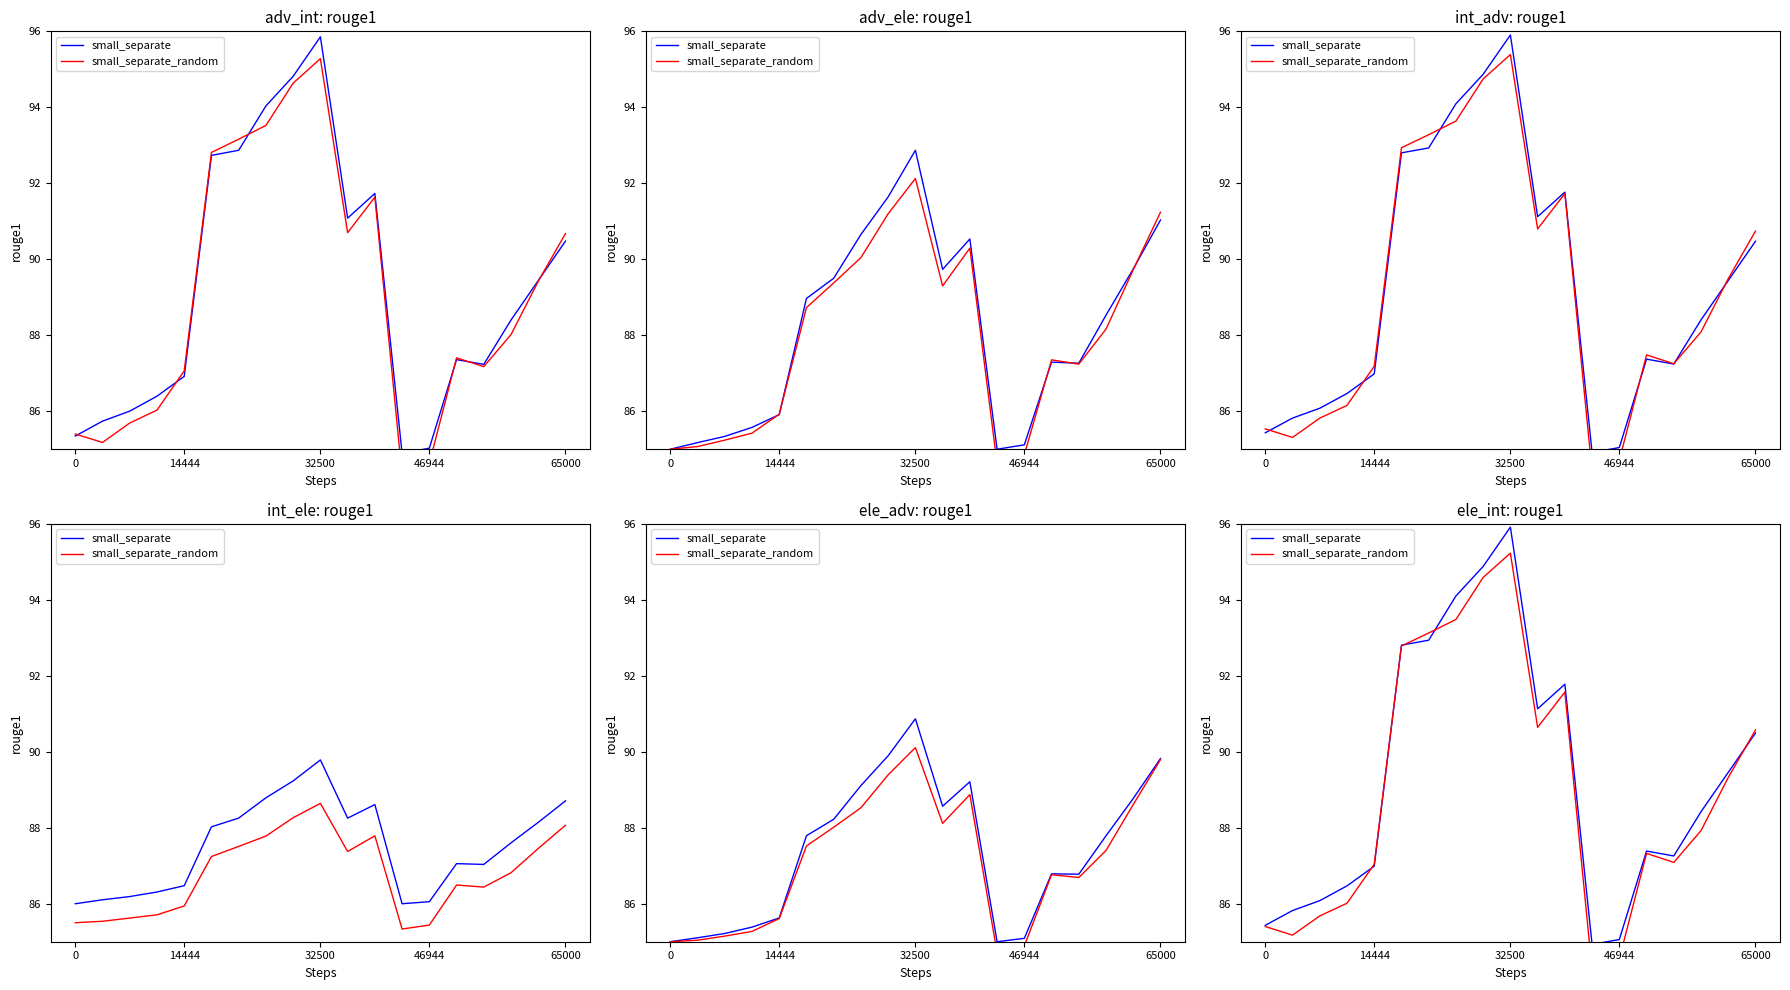

Reading left to right, what are all the values shown in this chart?

small_separate: 85.4	85.8	86.1	86.5	87.0	92.8	92.9	94.1	94.9	95.9	91.1	91.8	84.9	85.1	87.4	87.3	88.4	89.5	90.5
small_separate_random: 85.4	85.2	85.7	86.0	87.0	92.8	93.1	93.5	94.6	95.2	90.6	91.6	84.3	84.6	87.3	87.1	87.9	89.3	90.6